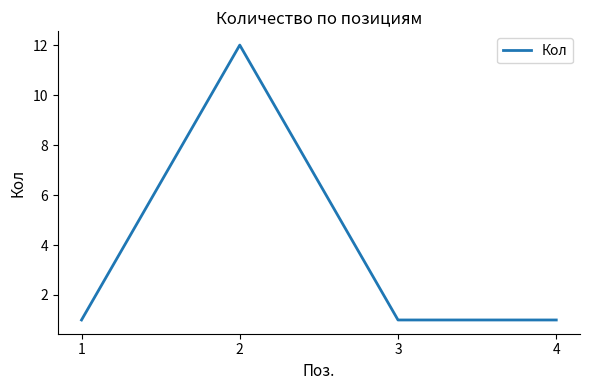

What is the ratio of the value at 1 to the value at 2?

0.1